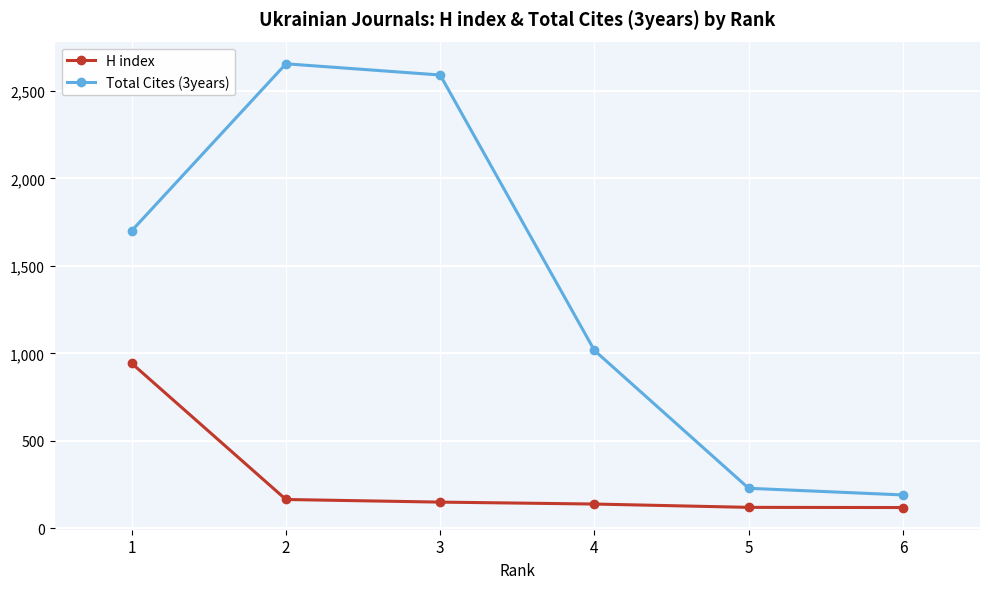

What is the difference between the Total Cites (3years) values at 3 and 5?

2362